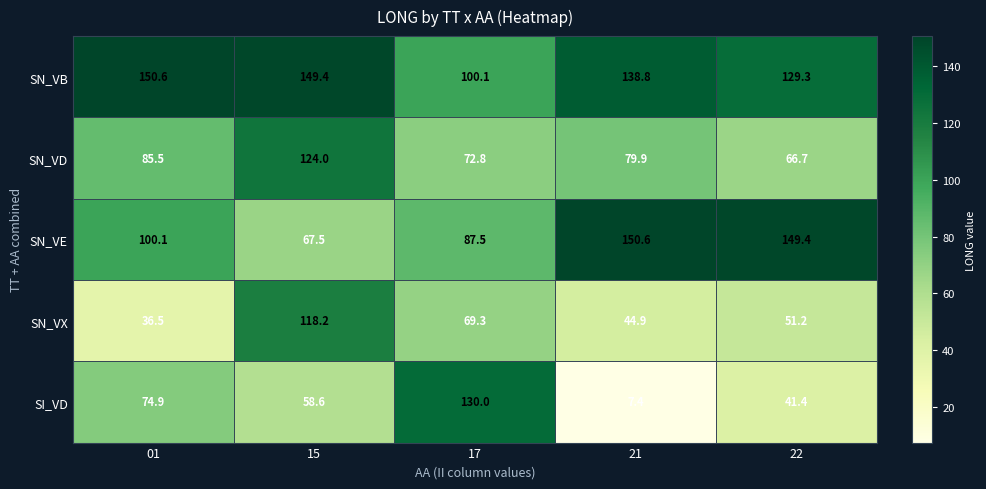

Reading left to right, what are all the values shown in this chart?

SN_VB: 150.6	149.4	100.1	138.8	129.3
SN_VD: 85.5	124.0	72.8	79.9	66.7
SN_VE: 100.1	67.5	87.5	150.6	149.4
SN_VX: 36.5	118.2	69.3	44.9	51.2
SI_VD: 74.9	58.6	130.0	7.4	41.4